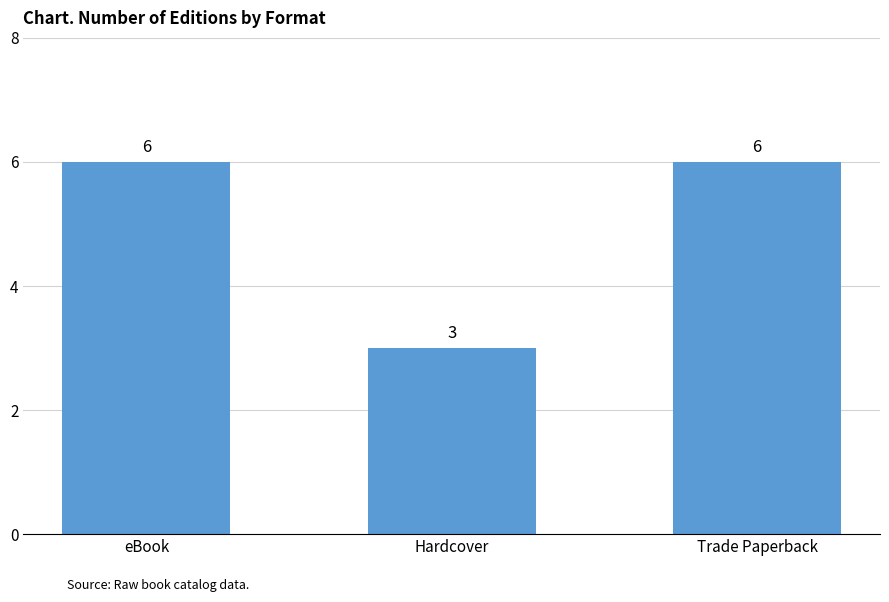

What is the sum of all values?

15